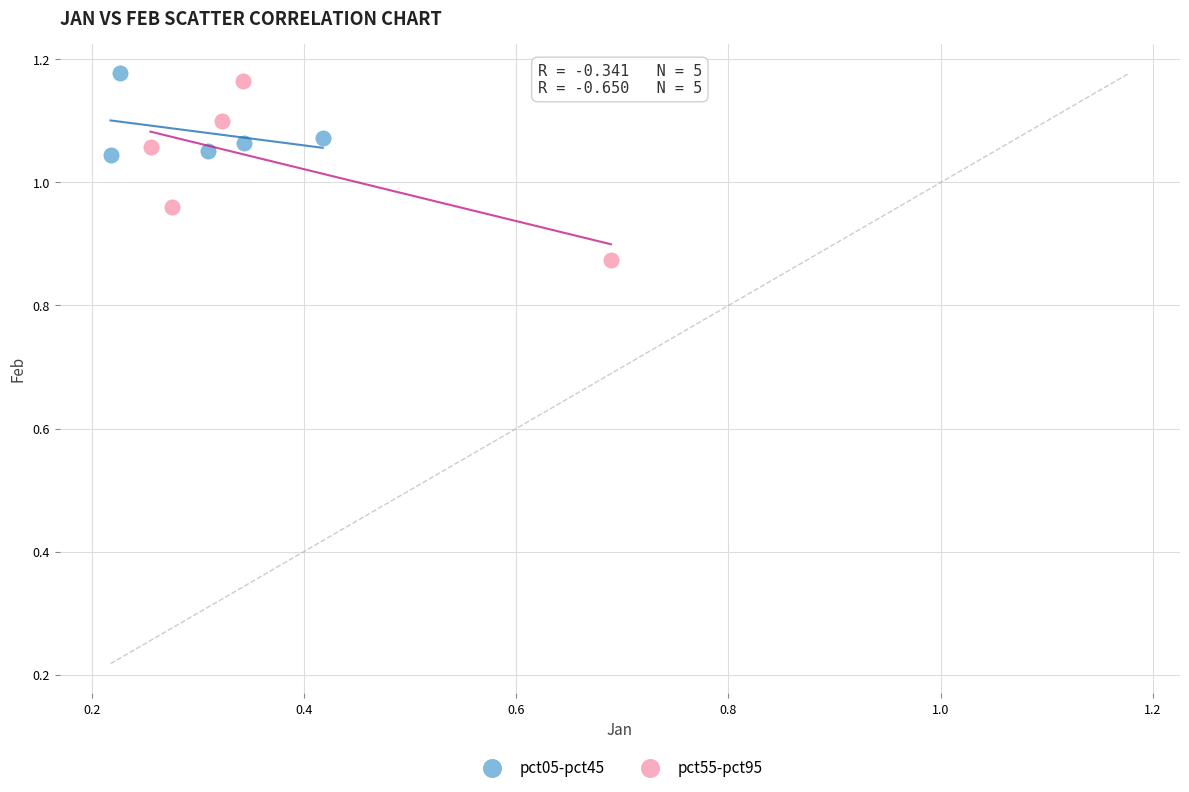

Which series contains the lowest Y value?

pct55-pct95